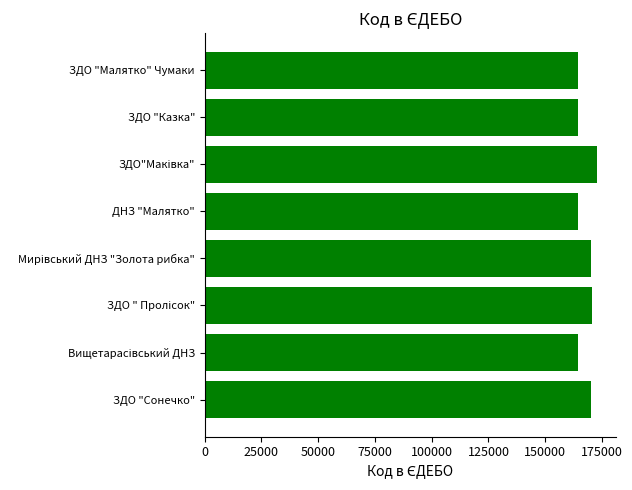

The chart shows a value of 240838 at ЗДО "Сонечко". True or false?

False